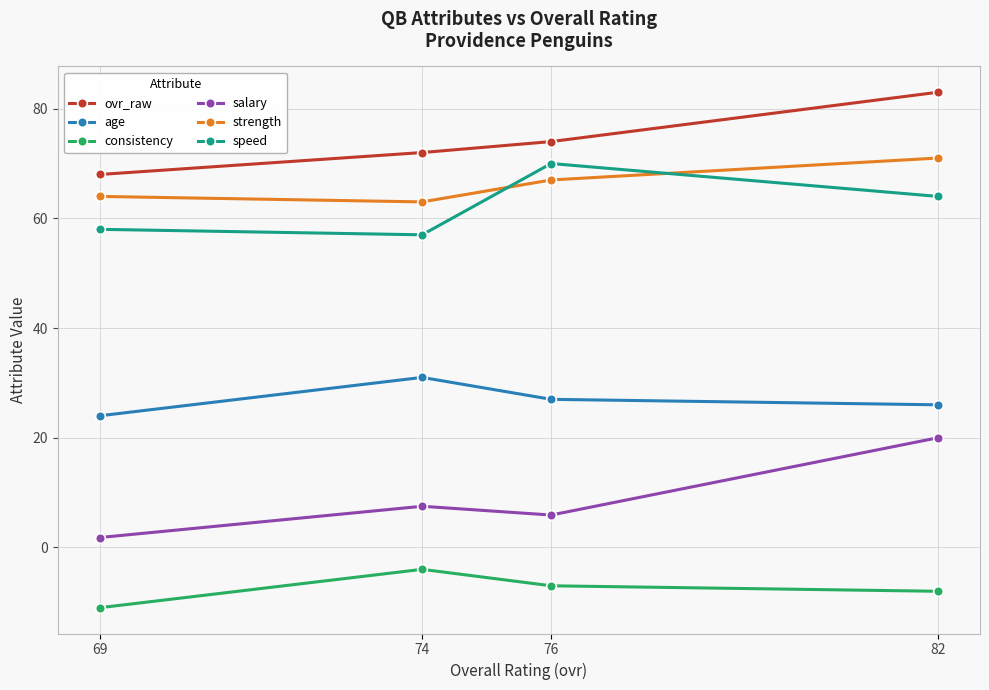

Which category has the lowest value across all series?

69